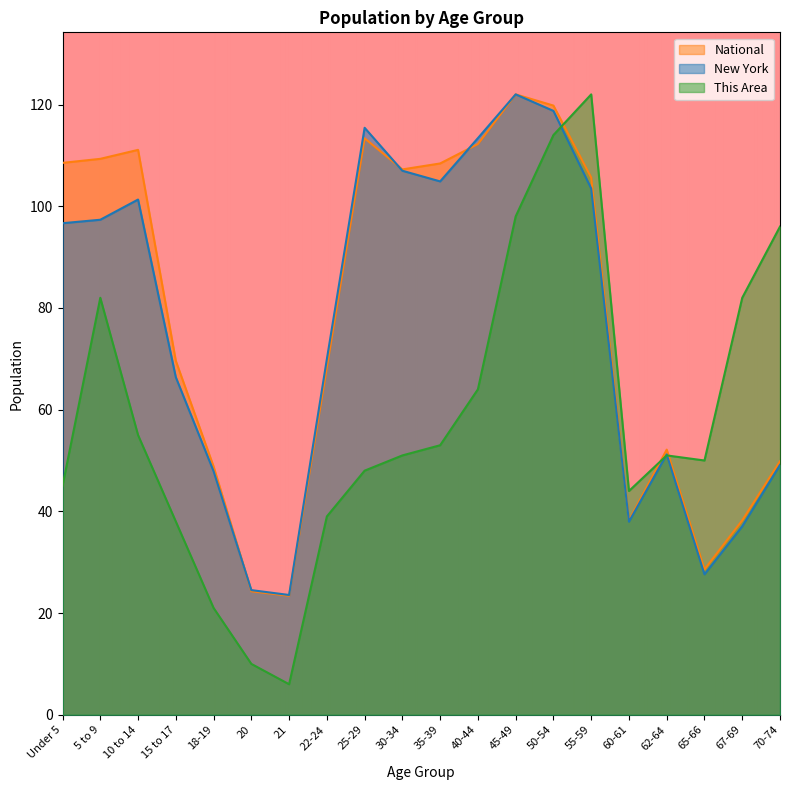

Which category has the lowest value in the This Area series?

21